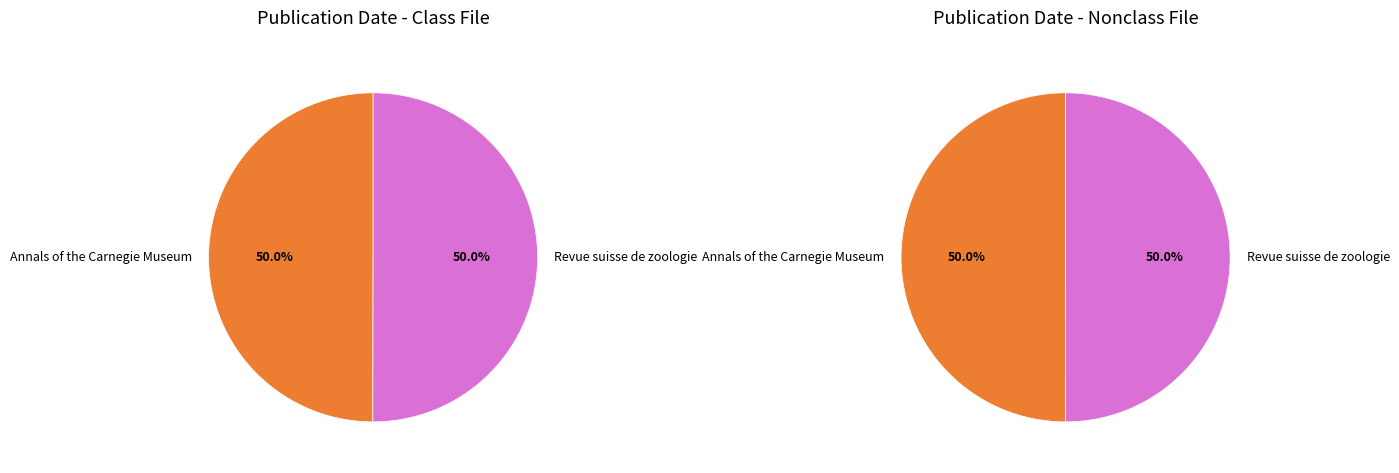

What is the largest slice in the pie chart?

Revue suisse de zoologie